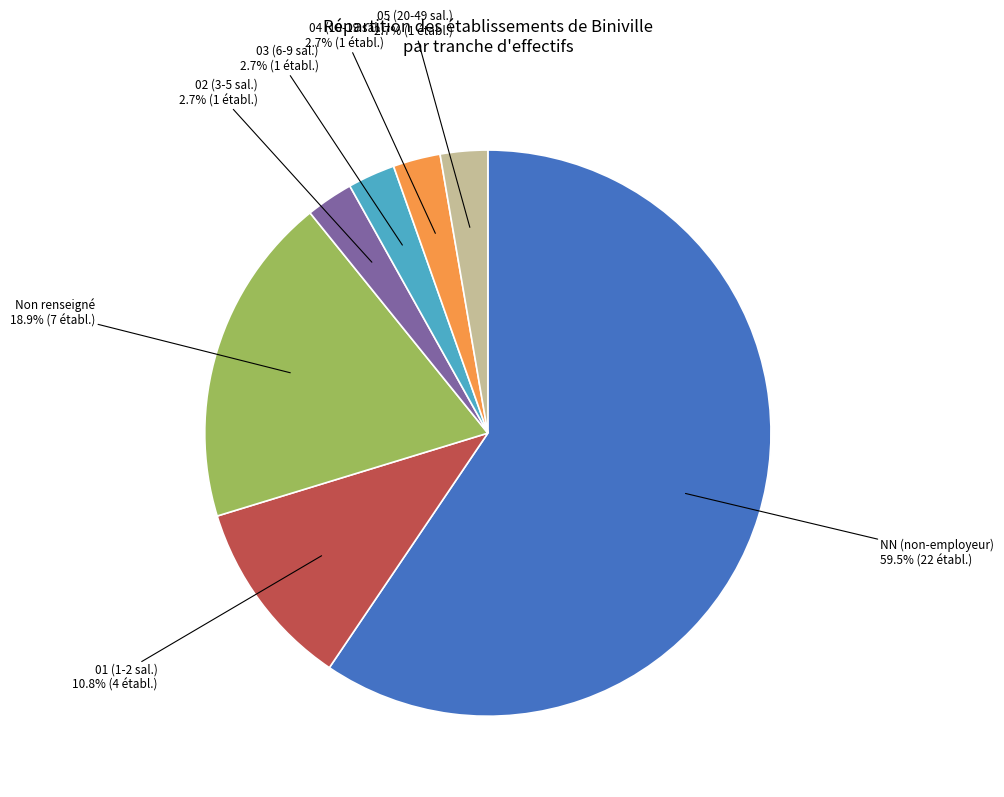

Which category accounts for the majority?

NN (non-employeur)